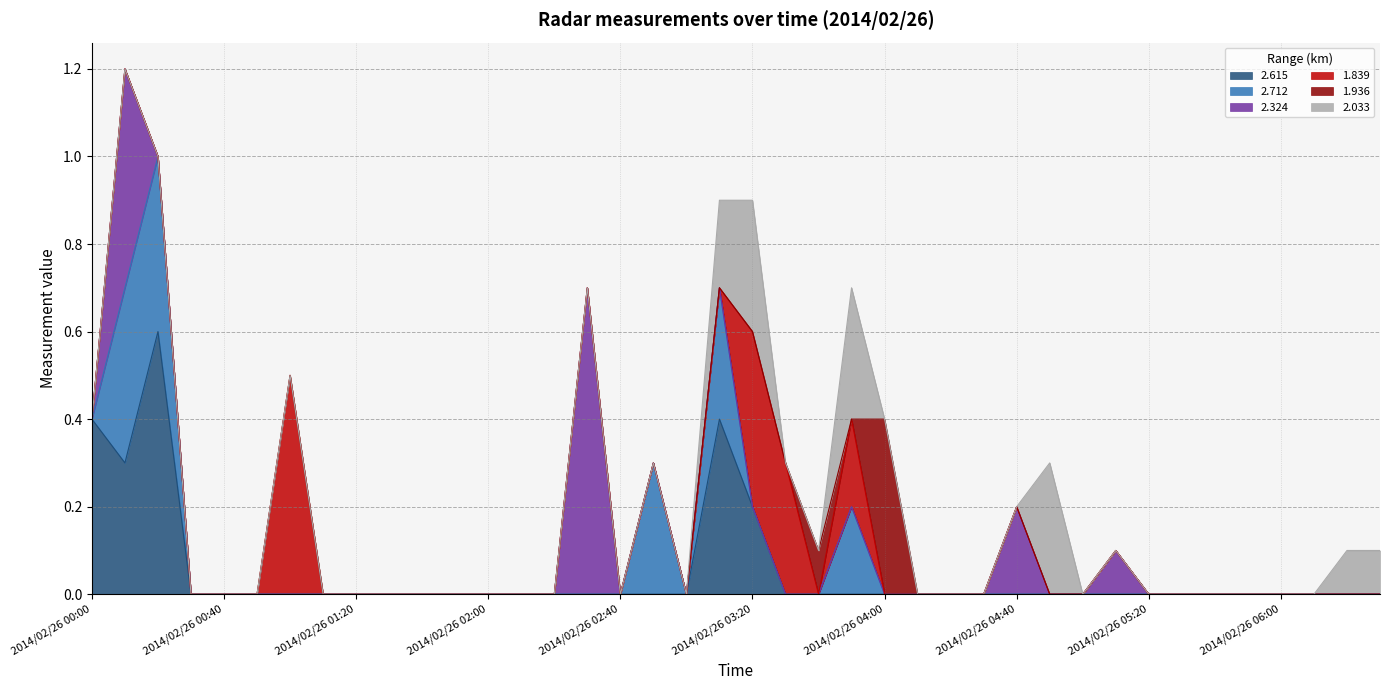

What is the maximum value for 2.615?

0.6